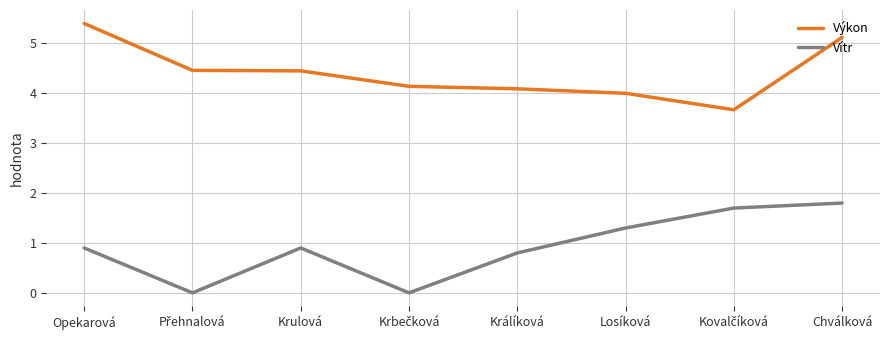

Is it true that Výkon equals 5.1 at Chválková?

True